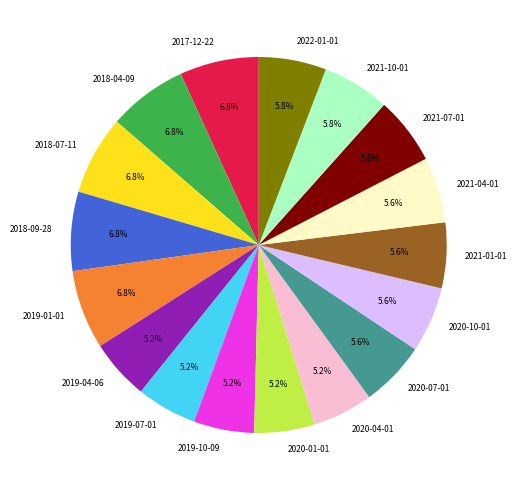

To the nearest percent, what is the difference between the largest and smallest slice percentages?

2%